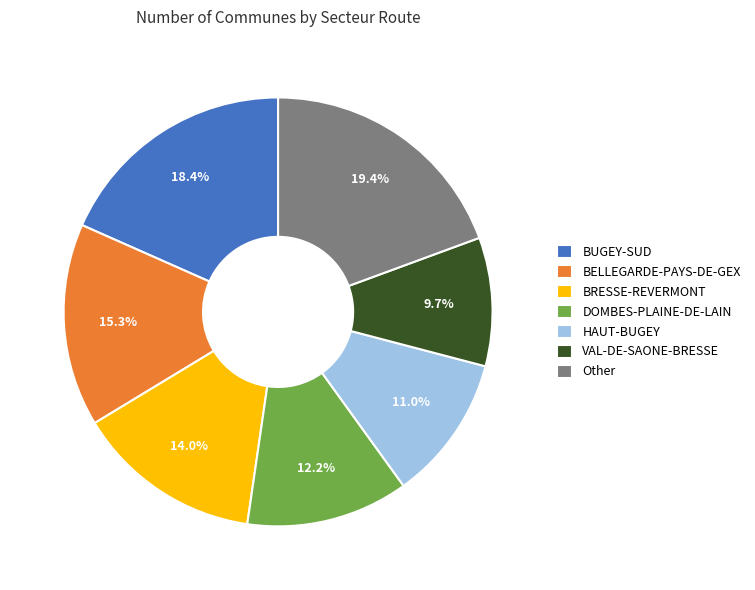

What percentage is NOT represented by DOMBES-PLAINE-DE-LAIN?

87.8%